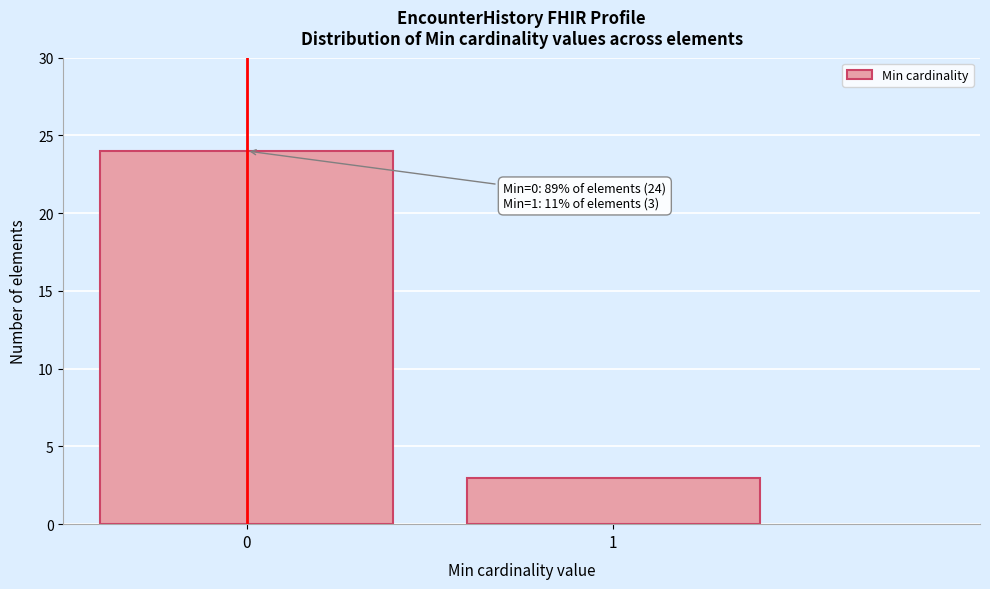

Reading left to right, what are all the values shown in this chart?

0=24	1=3